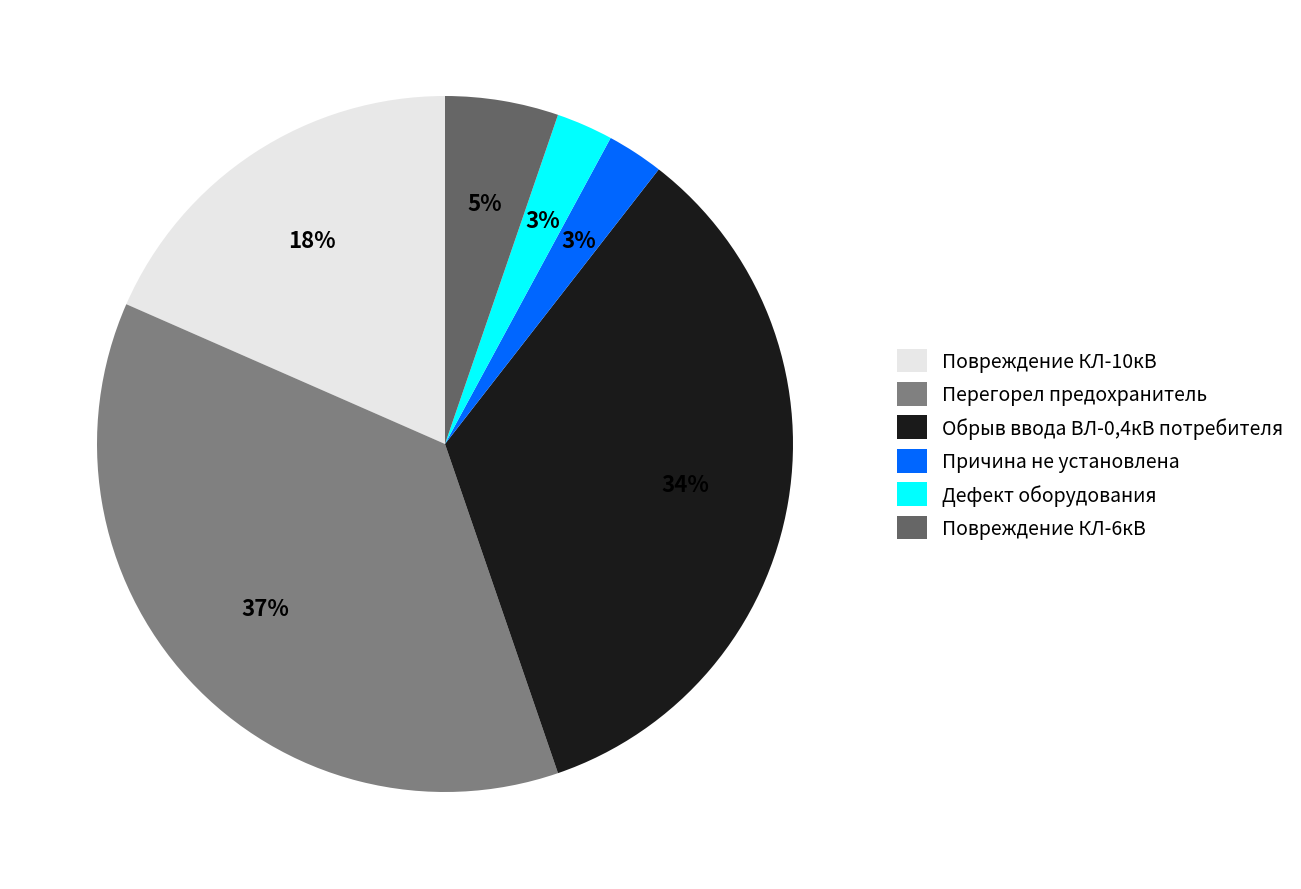

Do Повреждение КЛ-6кВ and Перегорел предохранитель together represent more than half of the pie?

No